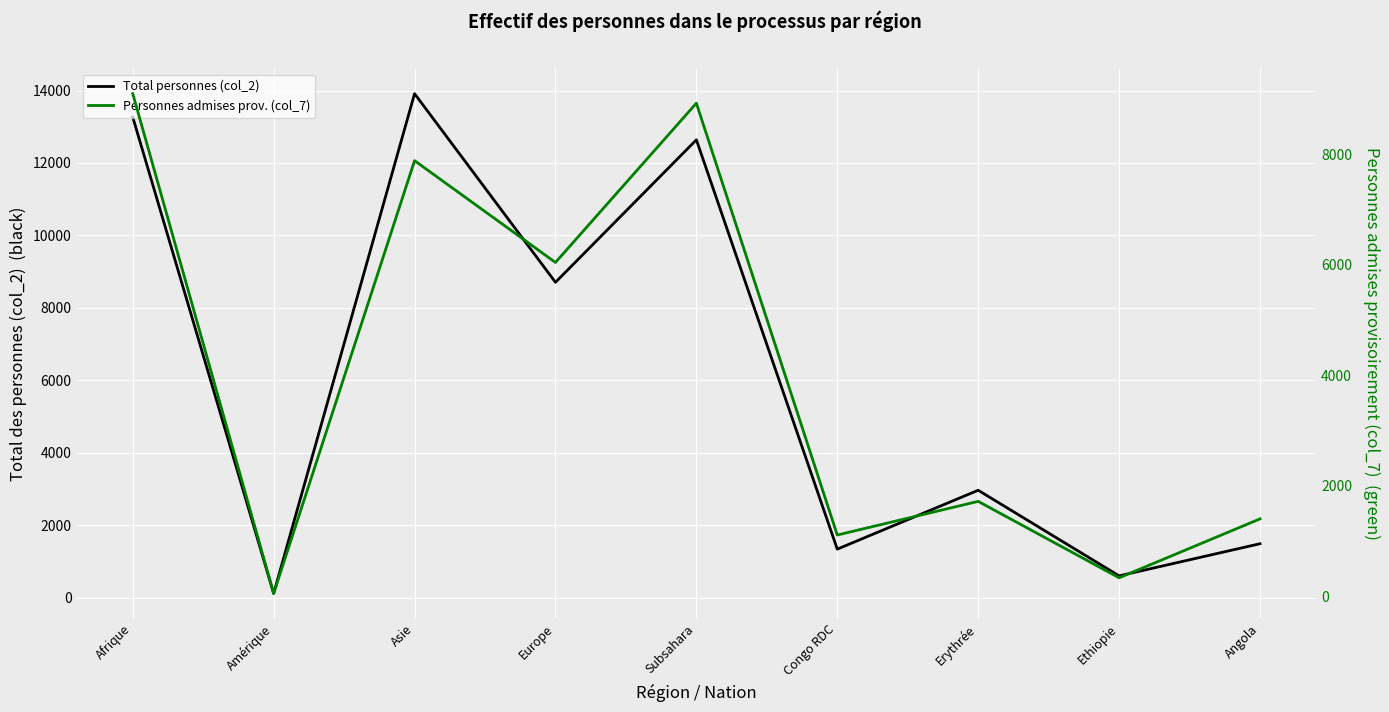

Is this an area chart (filled region under the line)?

No